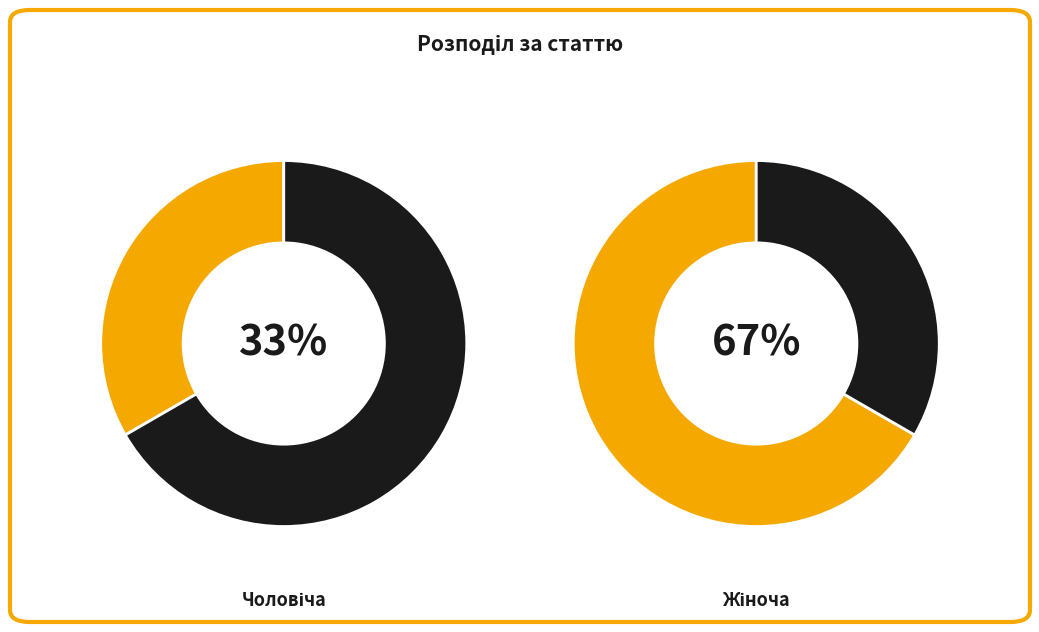

The Жіноча slice represents 67% of the pie. True or false?

True